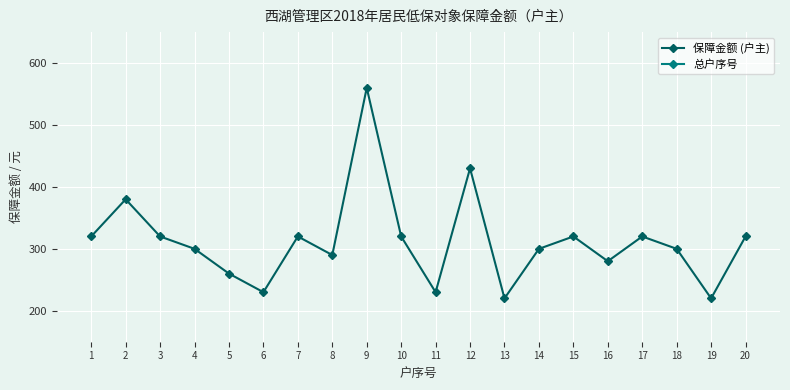

True or false: 保障金额 (户主) and 总户序号 intersect in this chart.

False